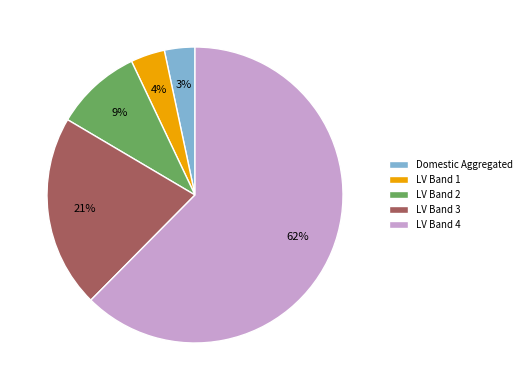

Approximately how many times larger is the value at LV Band 2 compared to LV Band 3?

0.4